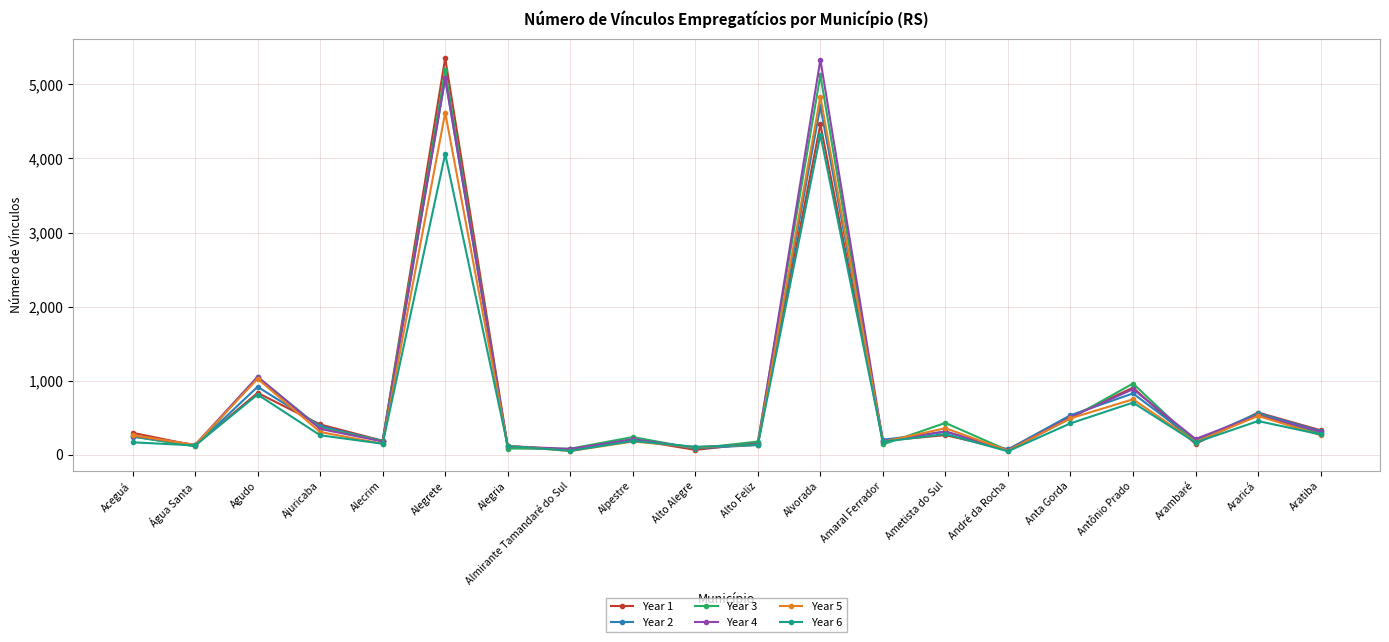

What is the difference between the maximum and minimum values in the Year 1 series?

5287